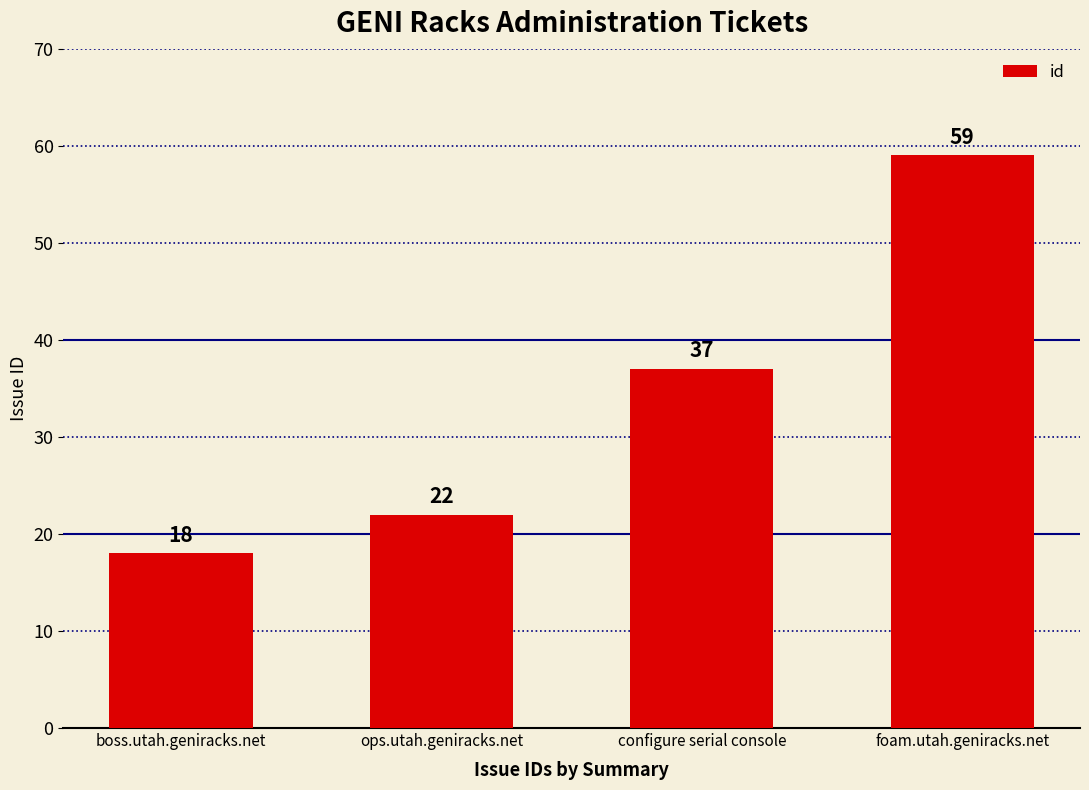

What is the greatest value displayed?

59